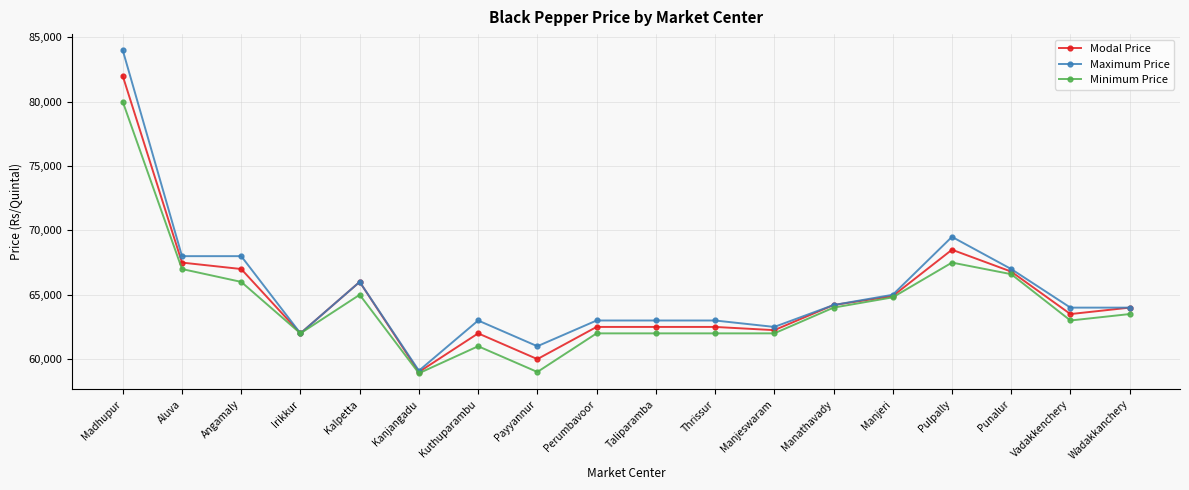

Which series changed the most between Thrissur and Manjeswaram?

Maximum Price